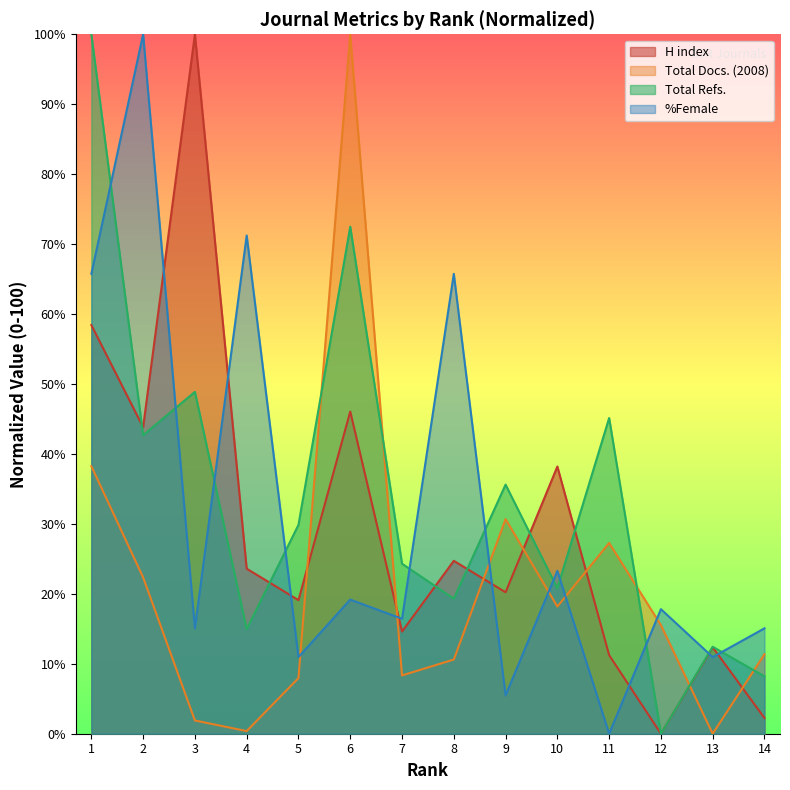

Which category has the highest value across all series?

3